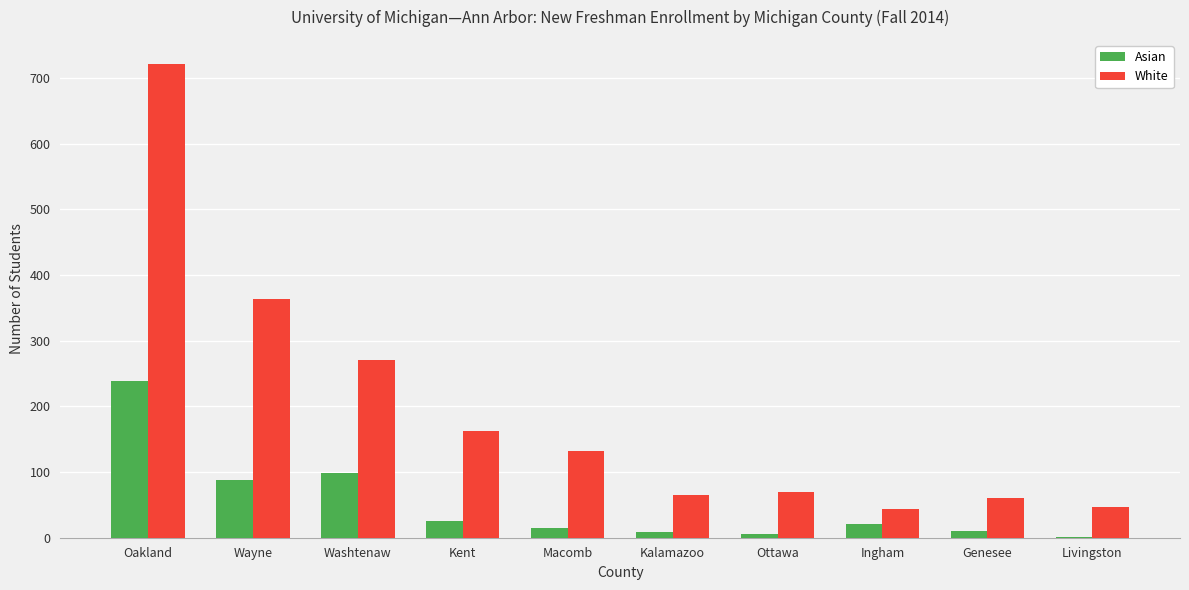

Which series changed the most between Washtenaw and Ottawa?

White